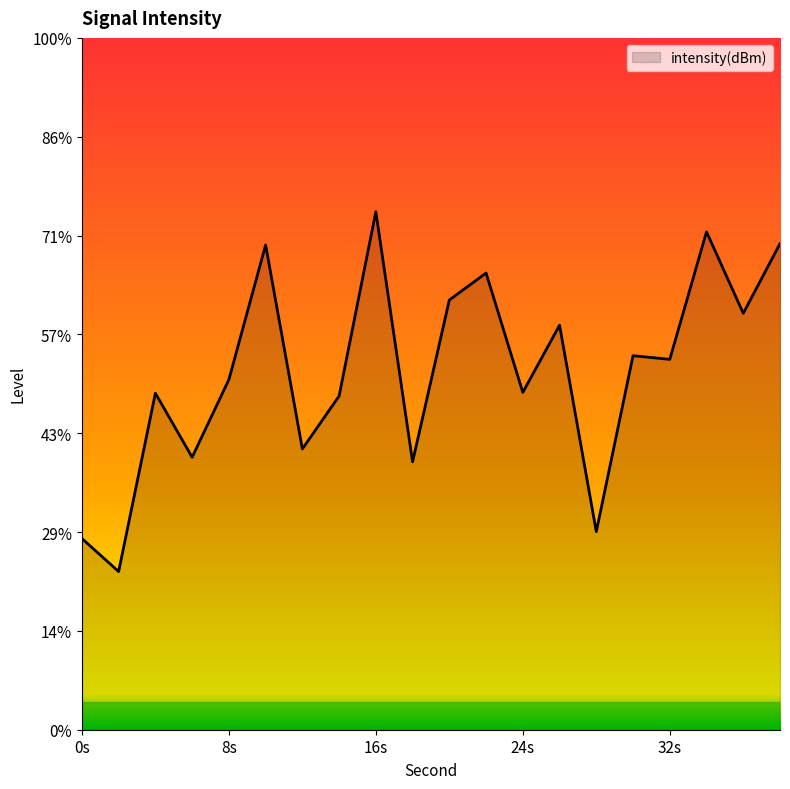

Rank the categories by value from lowest to highest.

2, 0, 28, 18, 6, 12, 14, 4, 24, 8, 32, 30, 26, 36, 20, 22, 10, 38, 34, 16